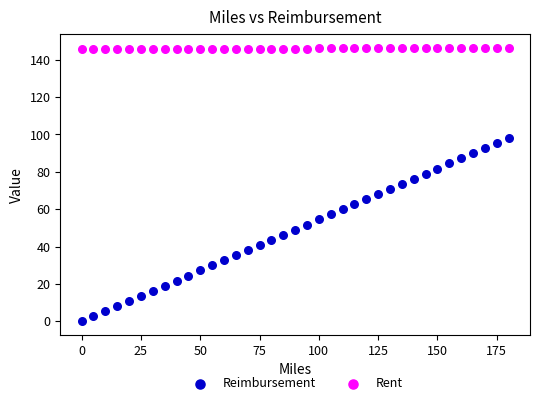

What is the X range (max minus min) for the scatter plot?

180.0